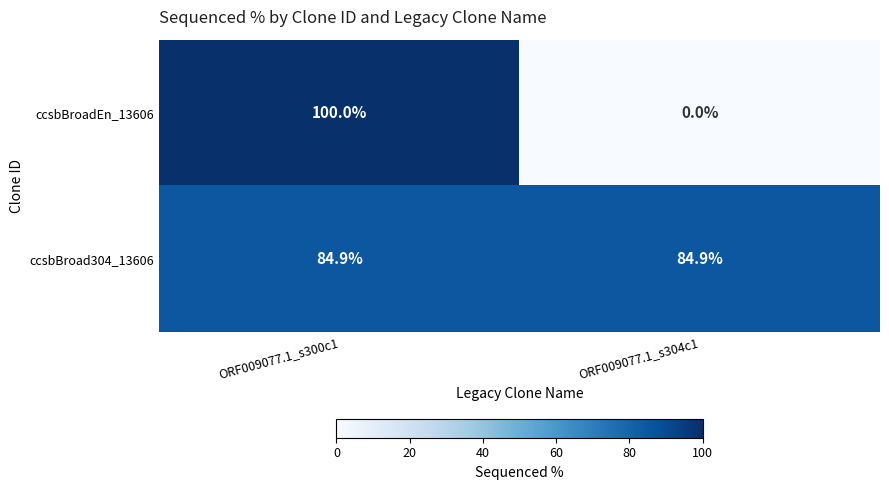

Is the value of ccsbBroad304_13606 at ORF009077.1_s304c1 greater than the value of ccsbBroadEn_13606 at ORF009077.1_s300c1?

No